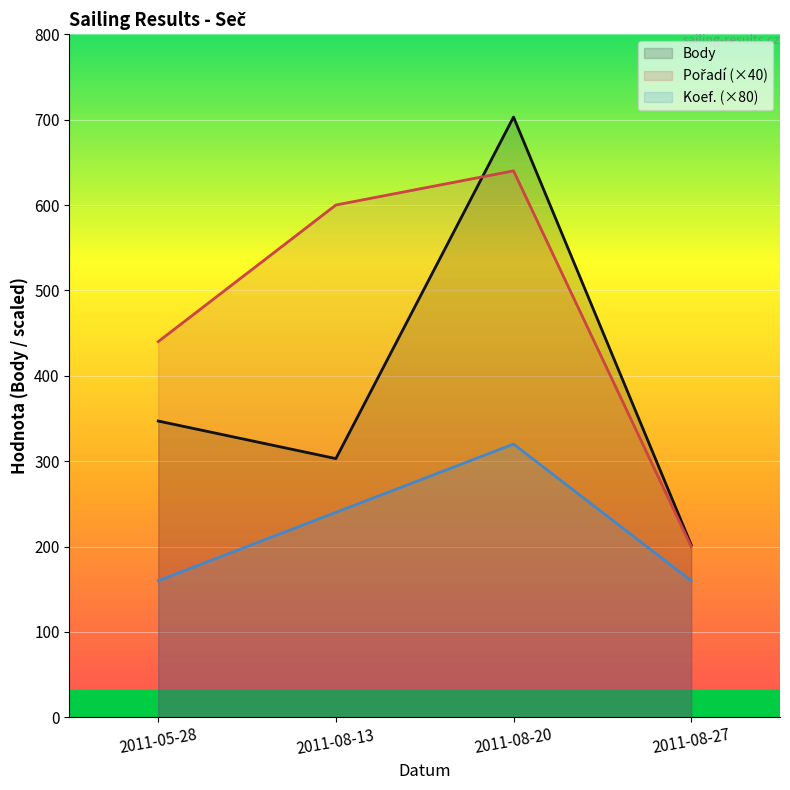

Is it true that Koef. (×80) equals 160 at 2011-05-28?

True